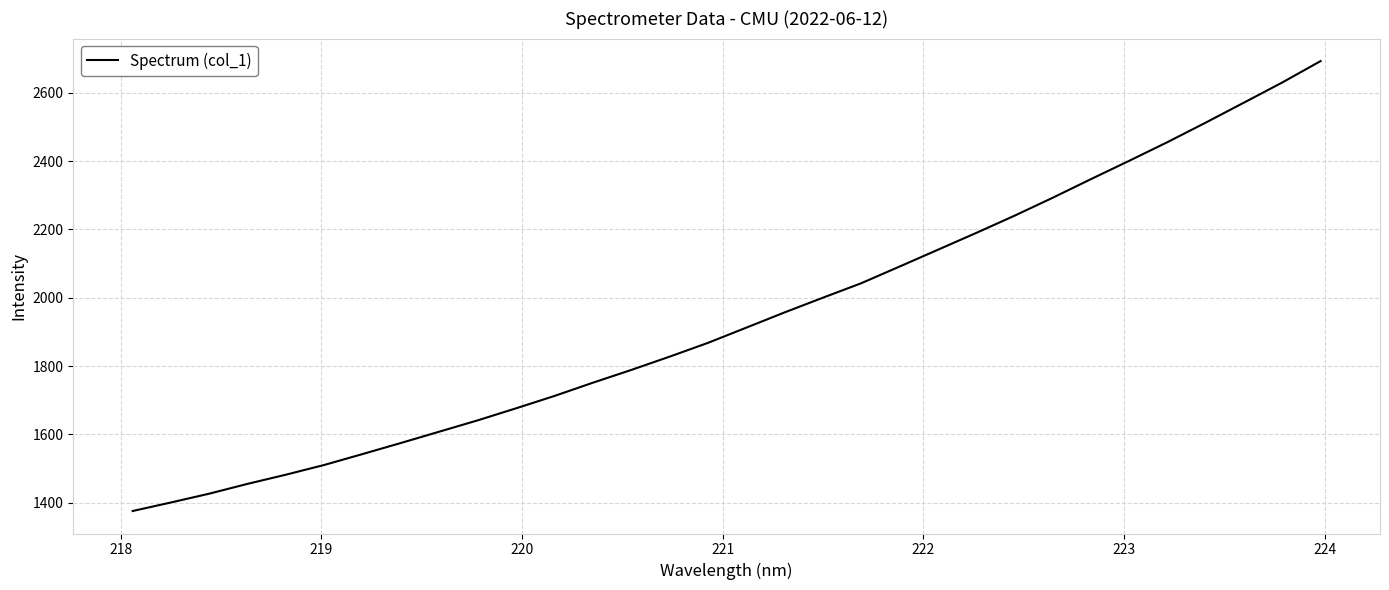

What is the sum of all values?

62118.2